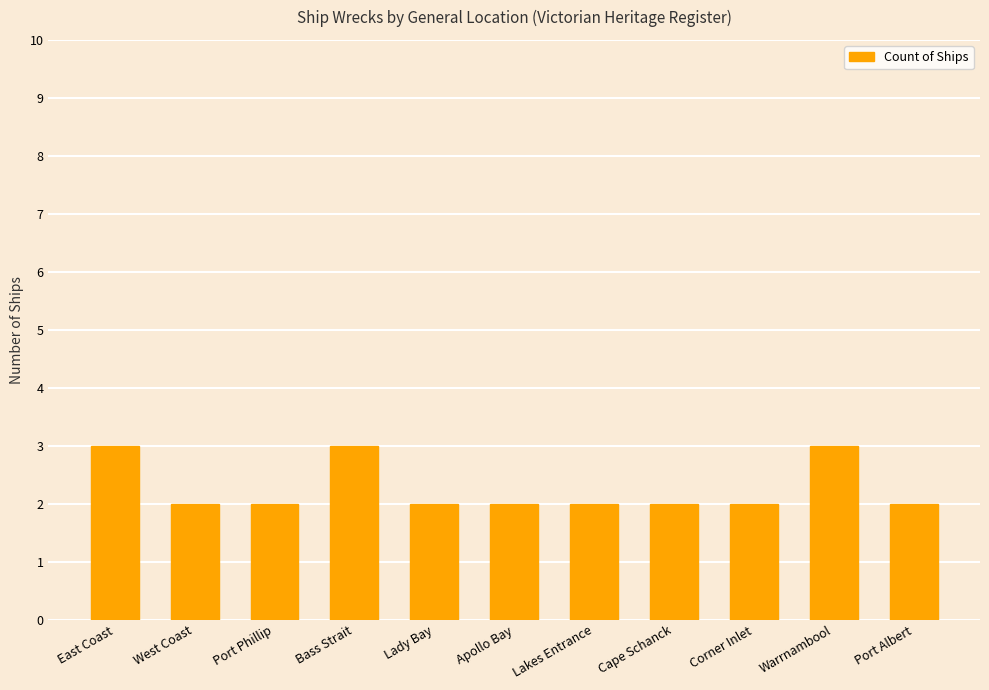

What is the value of the 9th bar from the left?

2